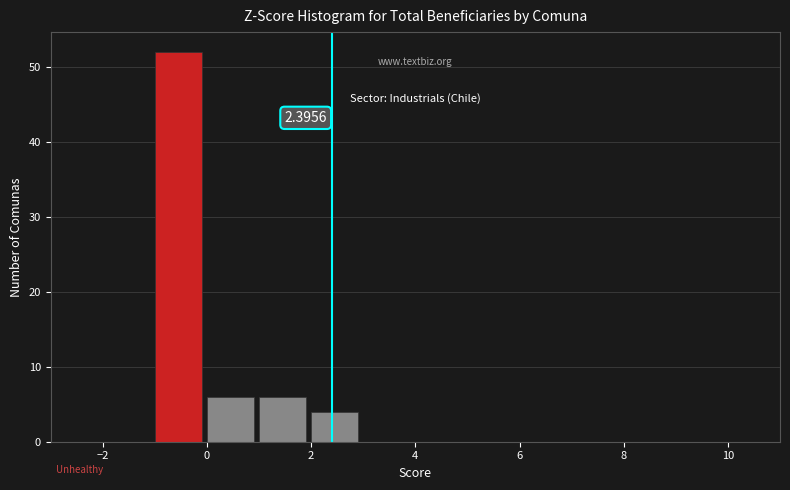

Over which range of the x-axis is the bar tallest?

-1 to 0